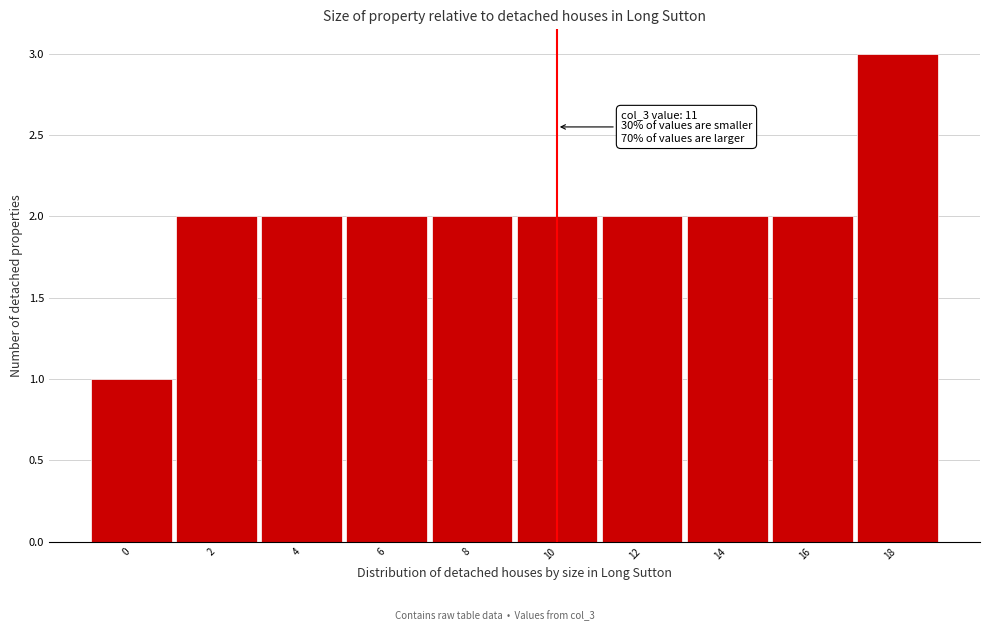

Reading left to right, extract all data points from this chart.

0=1	2=2	4=2	6=2	8=2	10=2	12=2	14=2	16=2	18=3